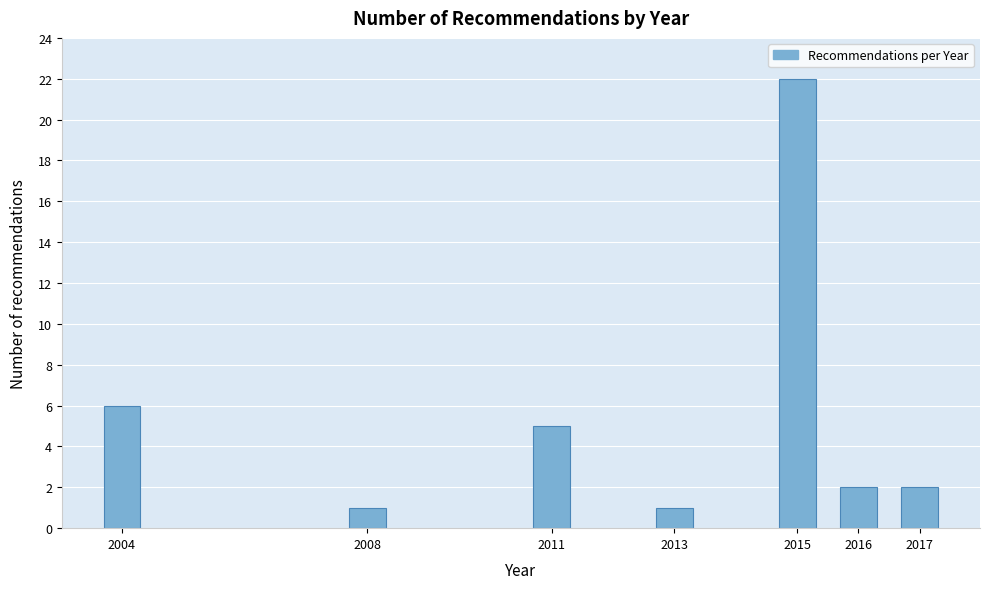

Reading right to left, extract all data points from this chart.

2	2	22	1	5	1	6